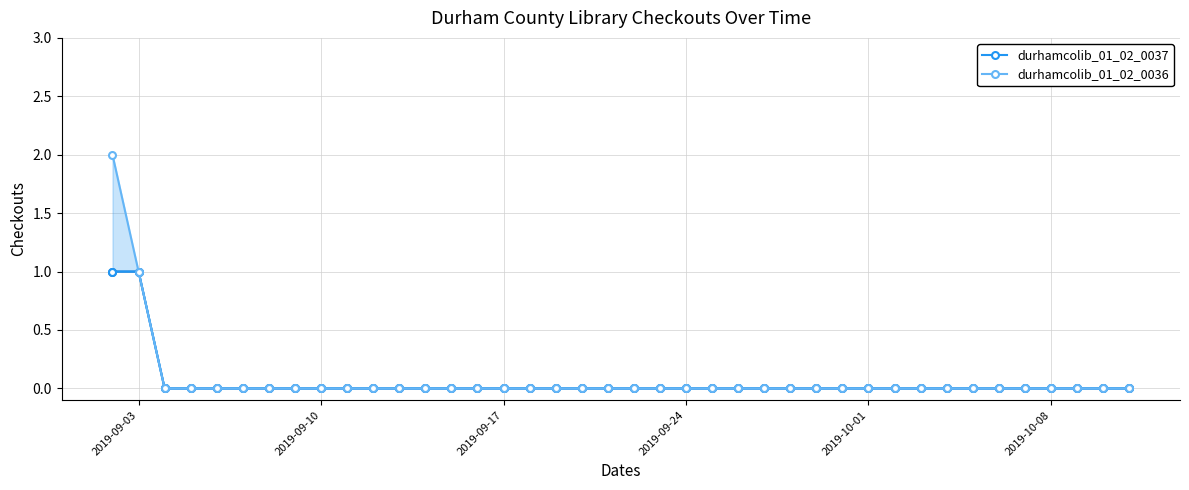

True or false: durhamcolib_01_02_0037 and durhamcolib_01_02_0036 intersect in this chart.

False